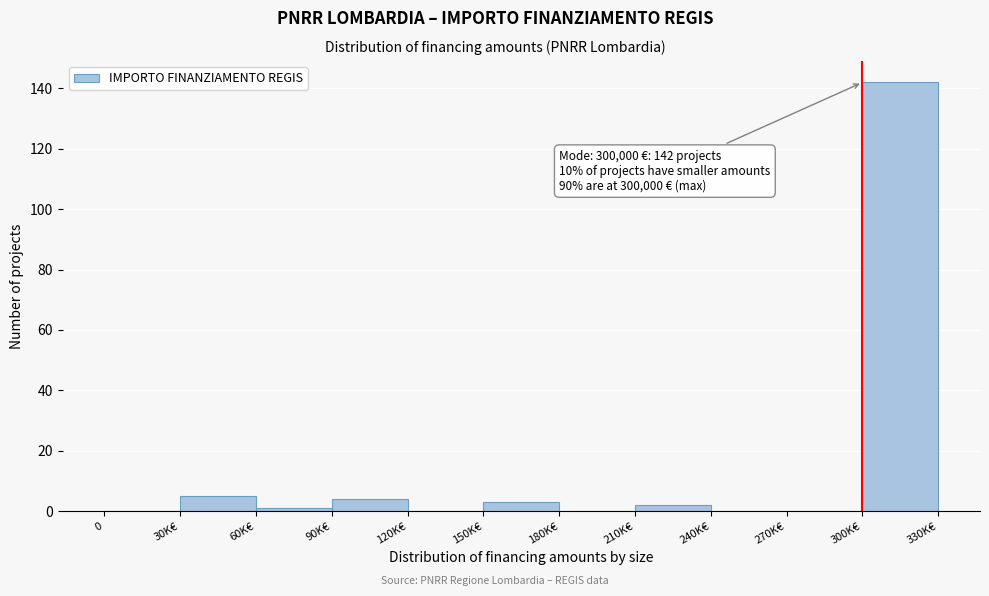

Reading left to right, list all the values displayed in this chart.

0=0	30K€=5	60K€=1	90K€=4	120K€=0	150K€=3	180K€=0	210K€=2	240K€=0	270K€=0	300K€=142